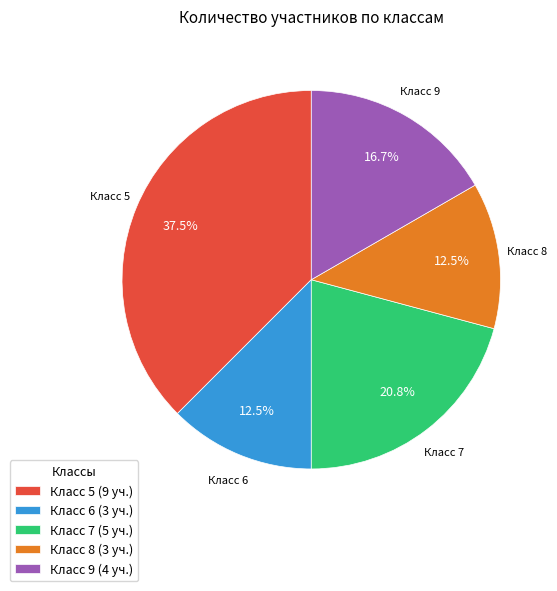

Which slice is the largest?

Класс 5 (9 уч.)